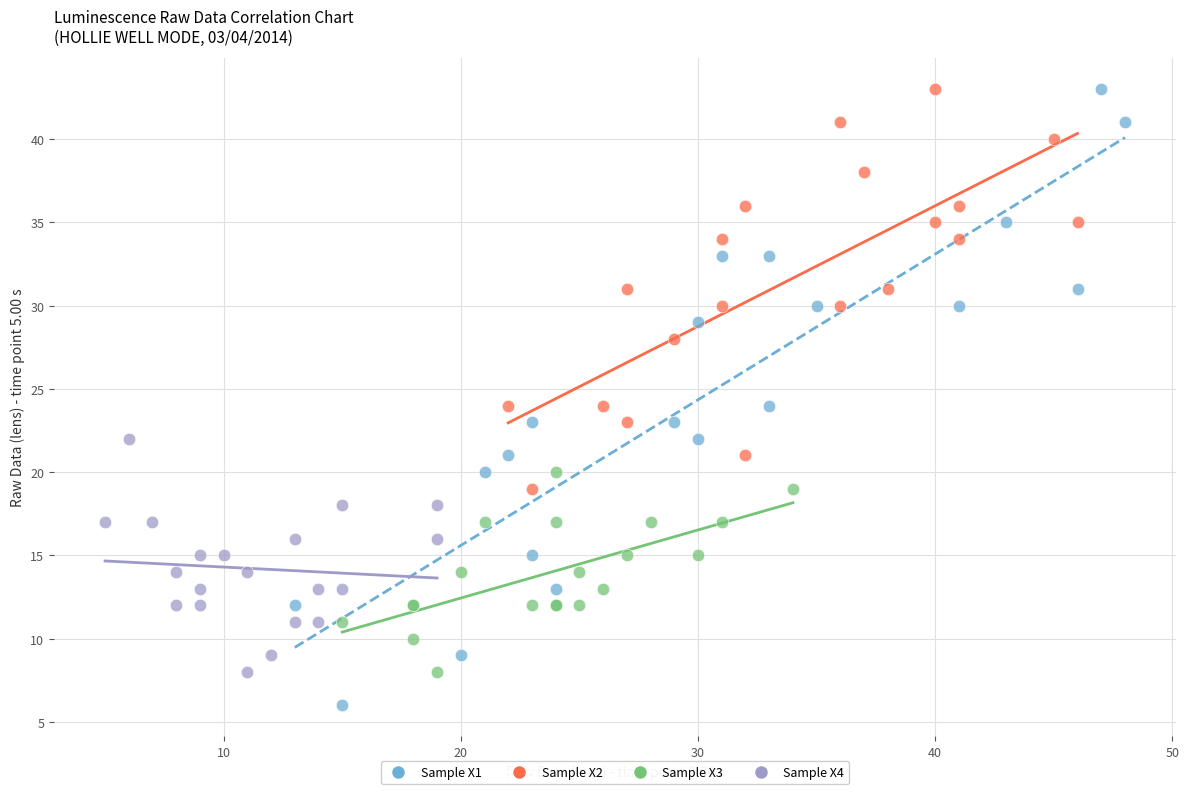

Which series contains the lowest Y value?

Sample X1